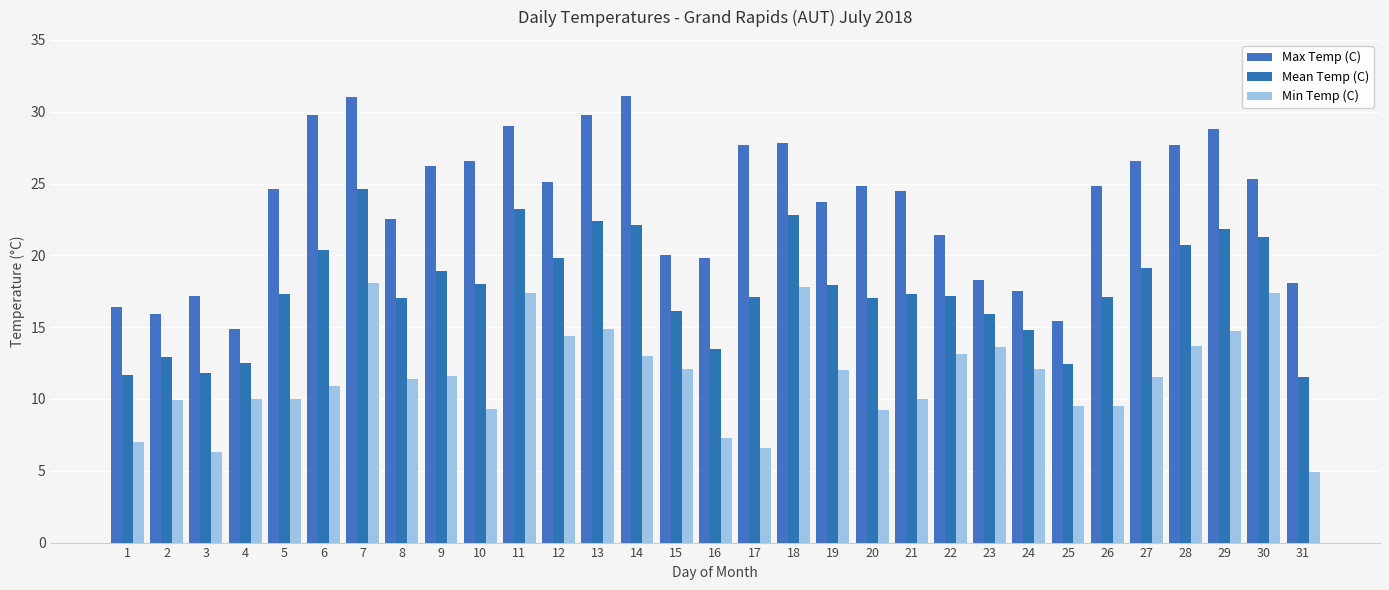

Where is Min Temp (C) nearest to the value 11?

6